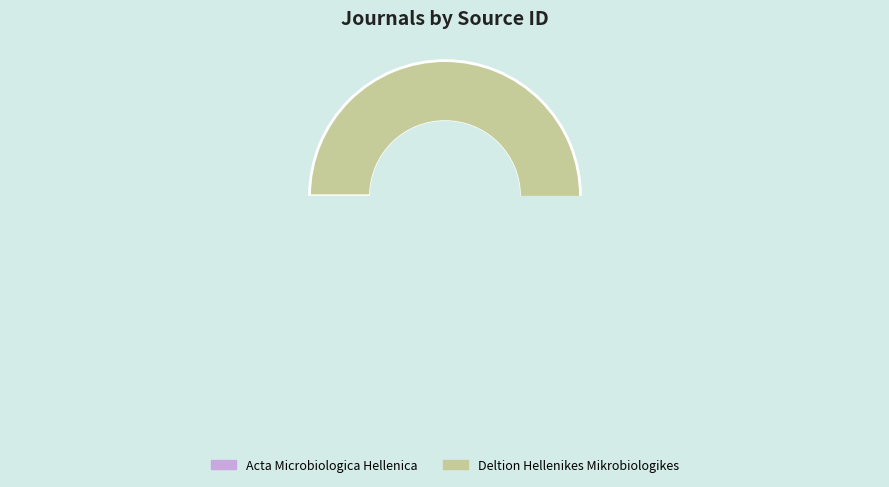

Which slice is the smallest?

Acta Microbiologica Hellenica